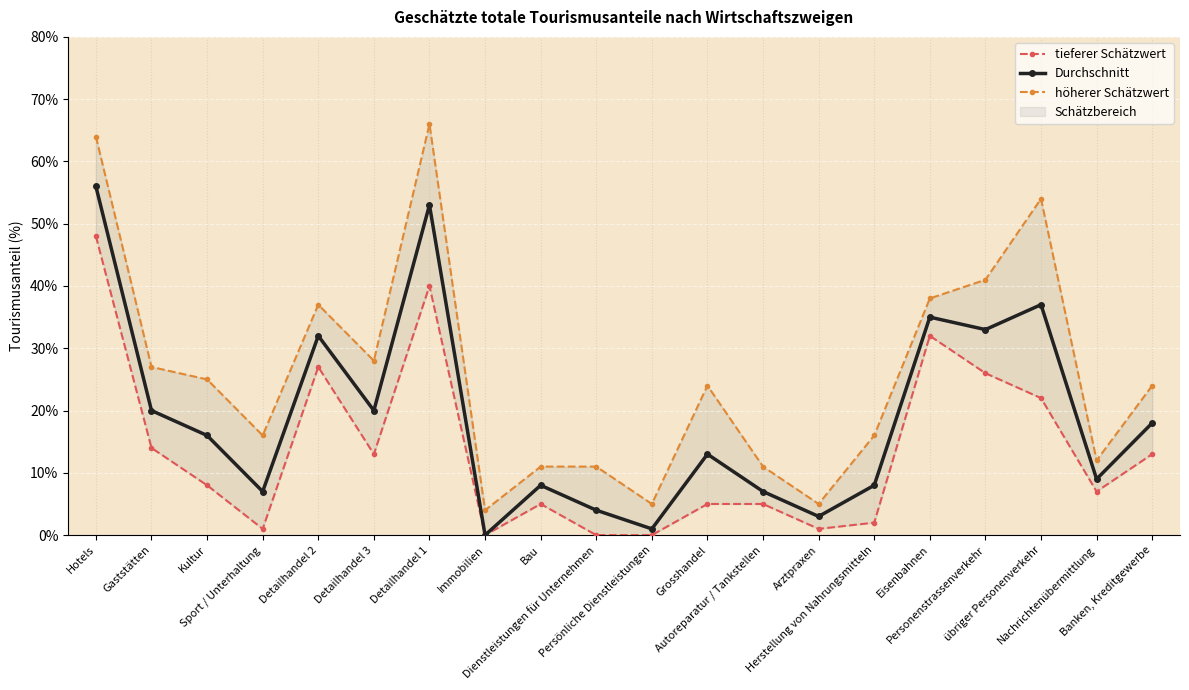

The value of tieferer Schätzwert at Herstellung von Nahrungsmitteln is 2. True or false?

True